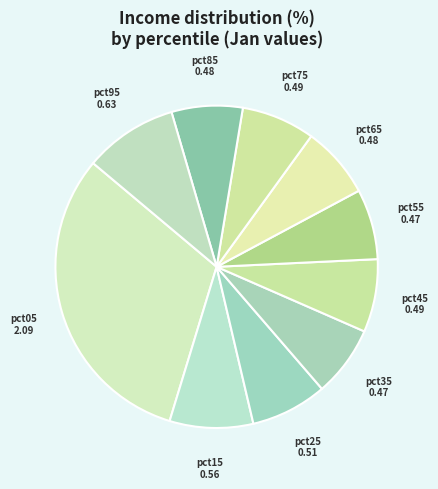

The pct95 slice represents 2% of the pie. True or false?

False